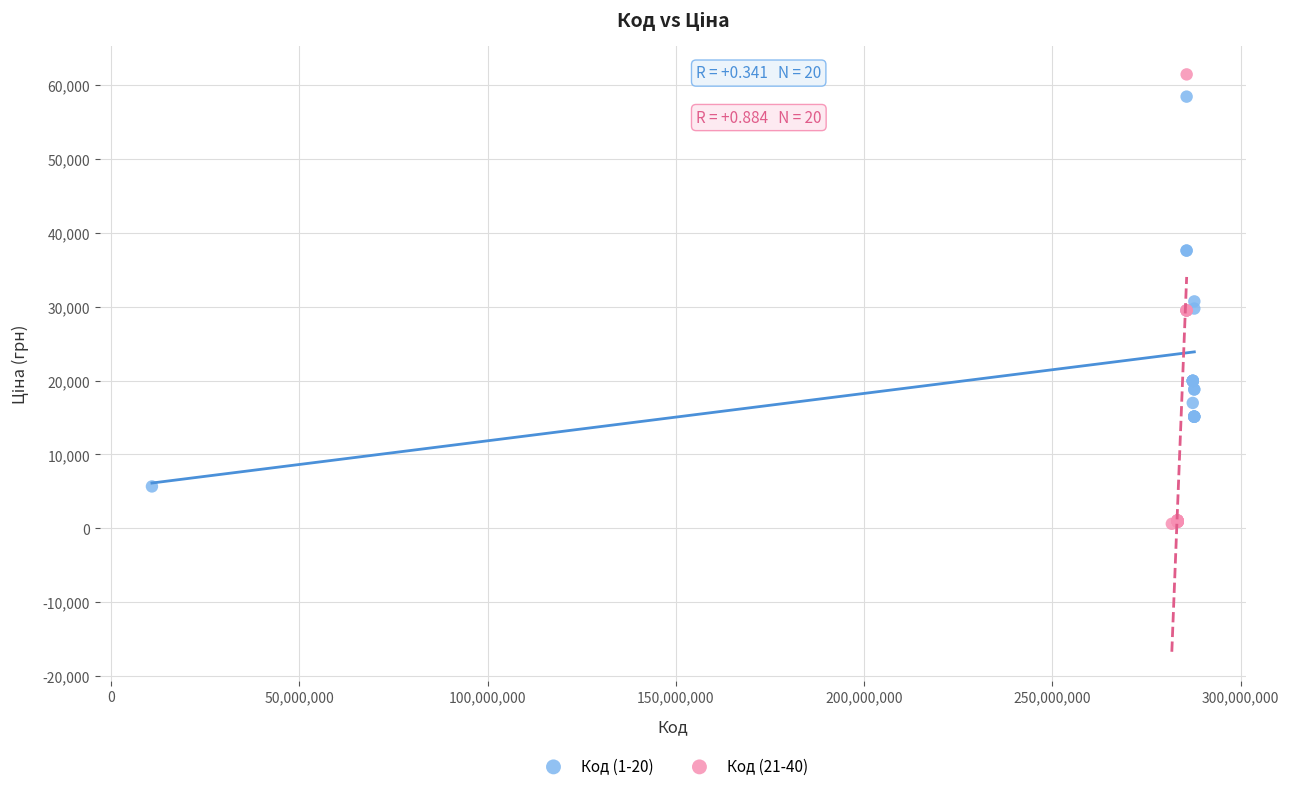

Which series has the largest Y range (max minus min)?

Код (21-40)